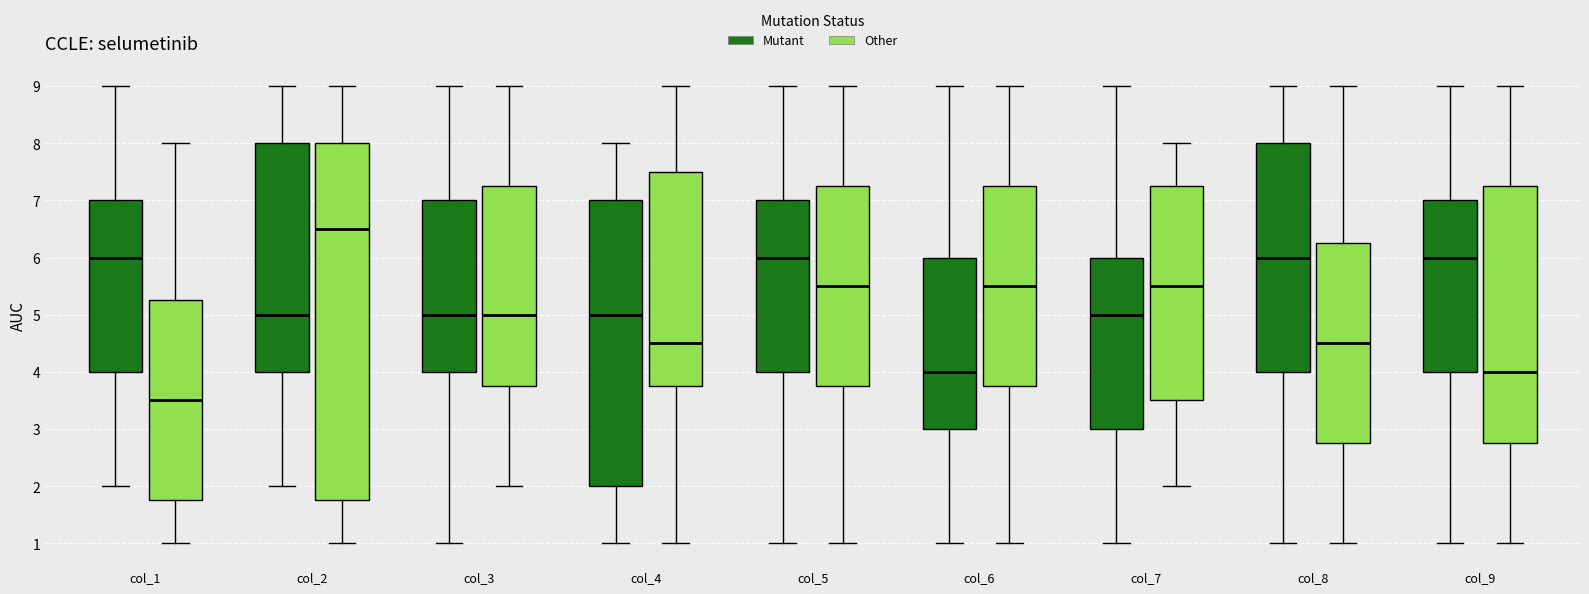

Which box has the highest median line?

col_2 (Other)